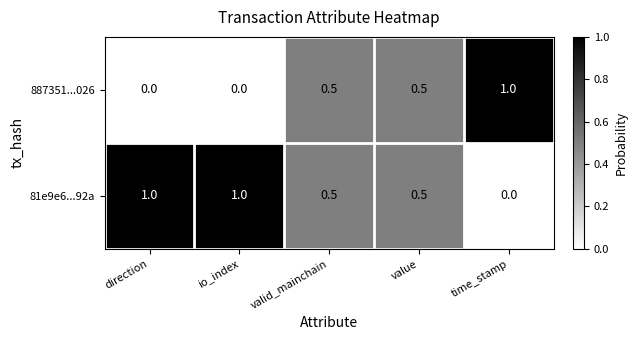

What is the sum of all 887351...026 values?

2.0